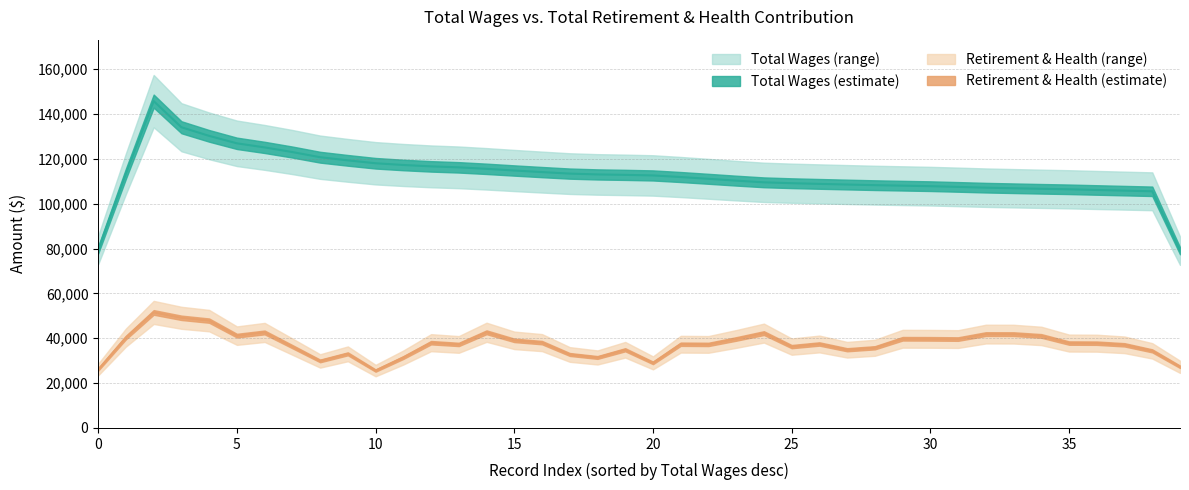

What is the average value of the Total Retirement & Health Contribution series?

38377